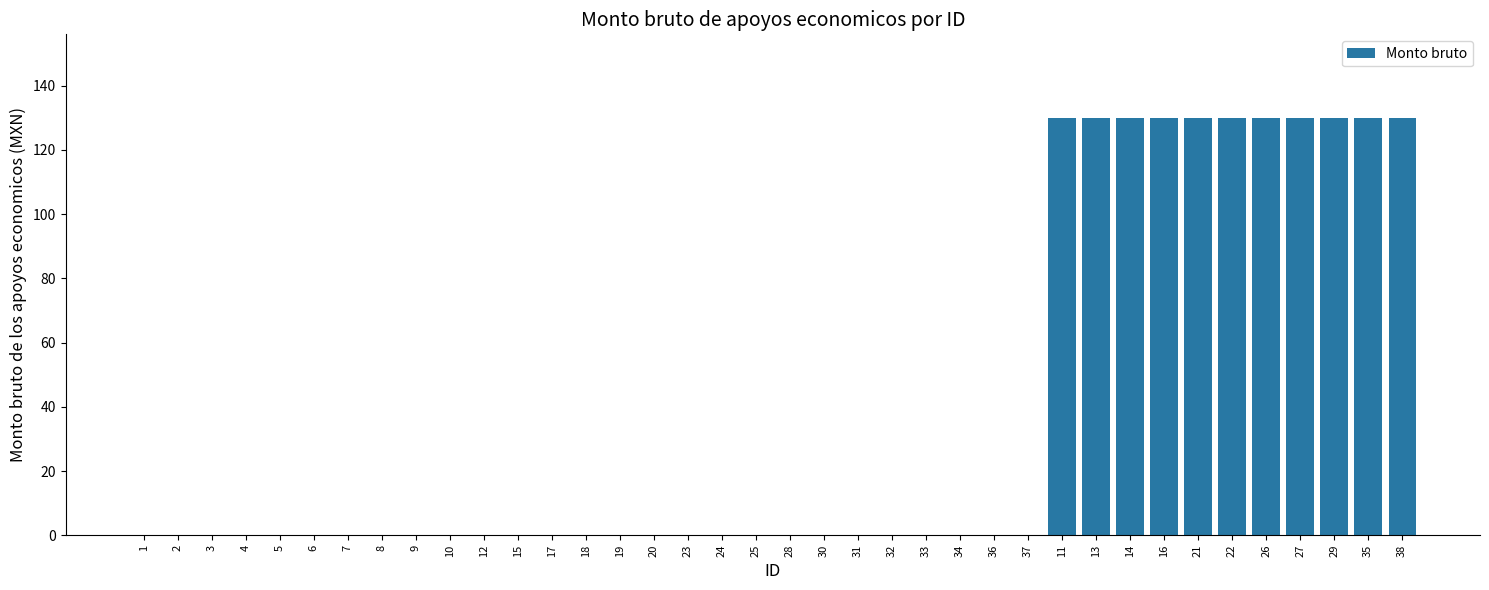

What is the change in value from 34 to 38?

+130